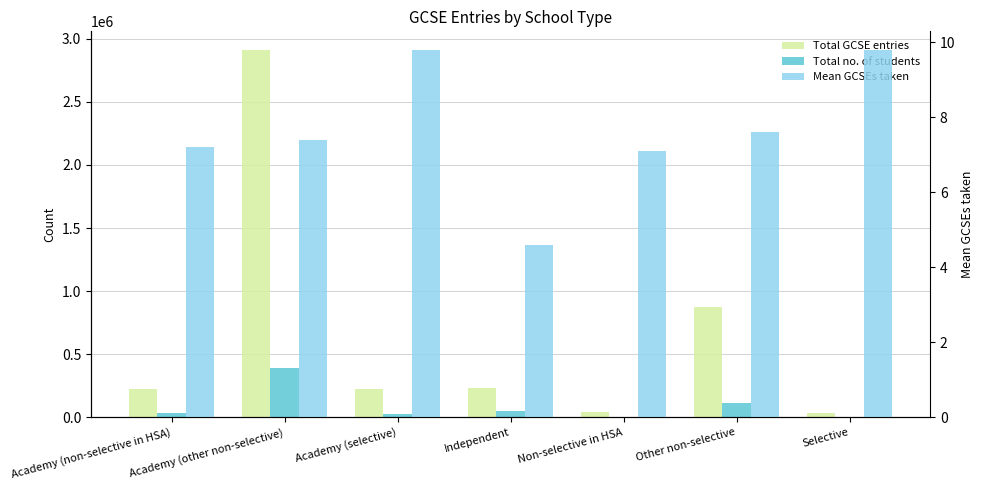

What is the sum of all Mean GCSEs taken values?

53.5